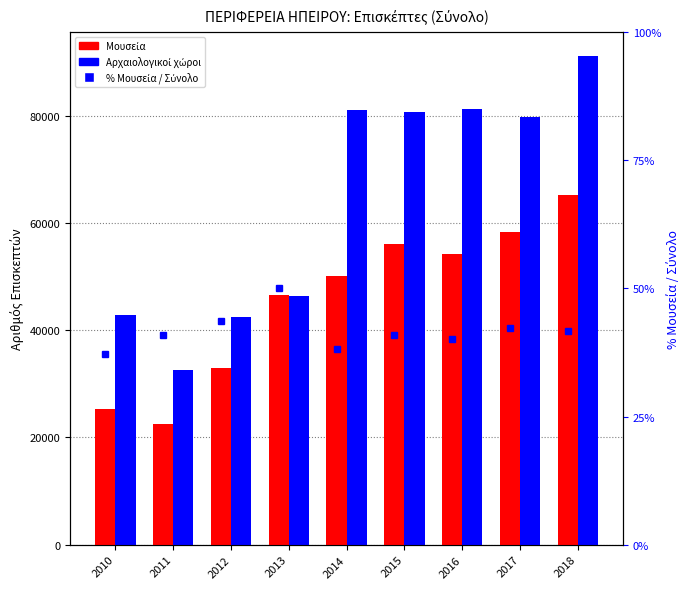

Reading left to right, list all the values displayed in this chart.

Μουσεία: 2010=25319.0	2011=22599.0	2012=32881.0	2013=46591.0	2014=50014.0	2015=56059.0	2016=54253.0	2017=58377.0	2018=65276.0
Αρχαιολογικοί χώροι: 2010=42796.0	2011=32547.0	2012=42538.0	2013=46422.0	2014=81104.0	2015=80677.0	2016=81196.0	2017=79686.0	2018=91051.0
% Μουσεία: 2010=37.2	2011=41.0	2012=43.6	2013=50.1	2014=38.1	2015=41.0	2016=40.1	2017=42.3	2018=41.8